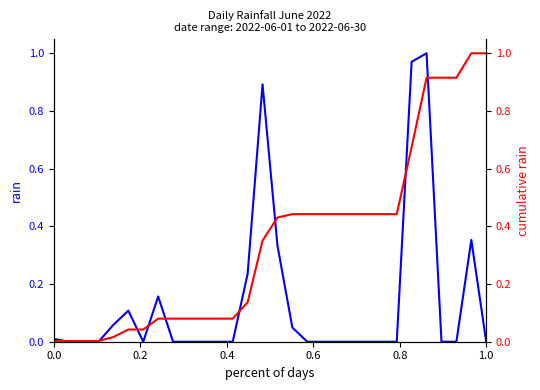

Is this an area chart (filled region under the line)?

No